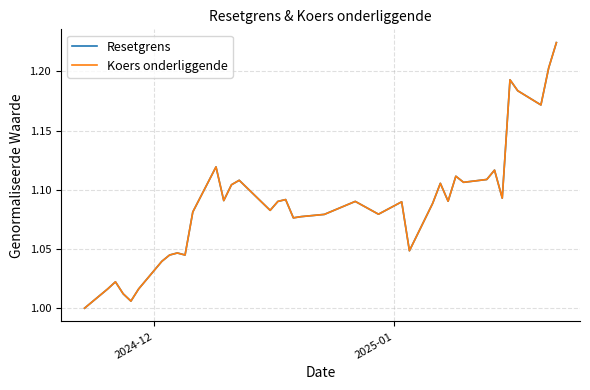

Is this an area chart (filled region under the line)?

No